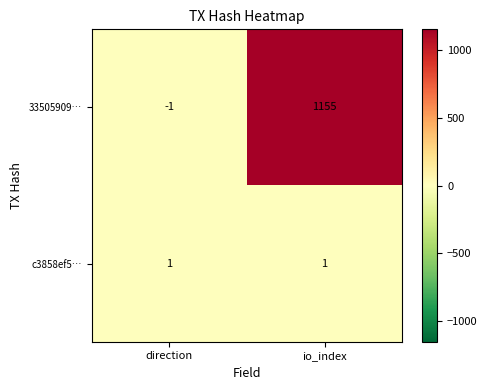

At which category is the sum across all series the highest?

io_index